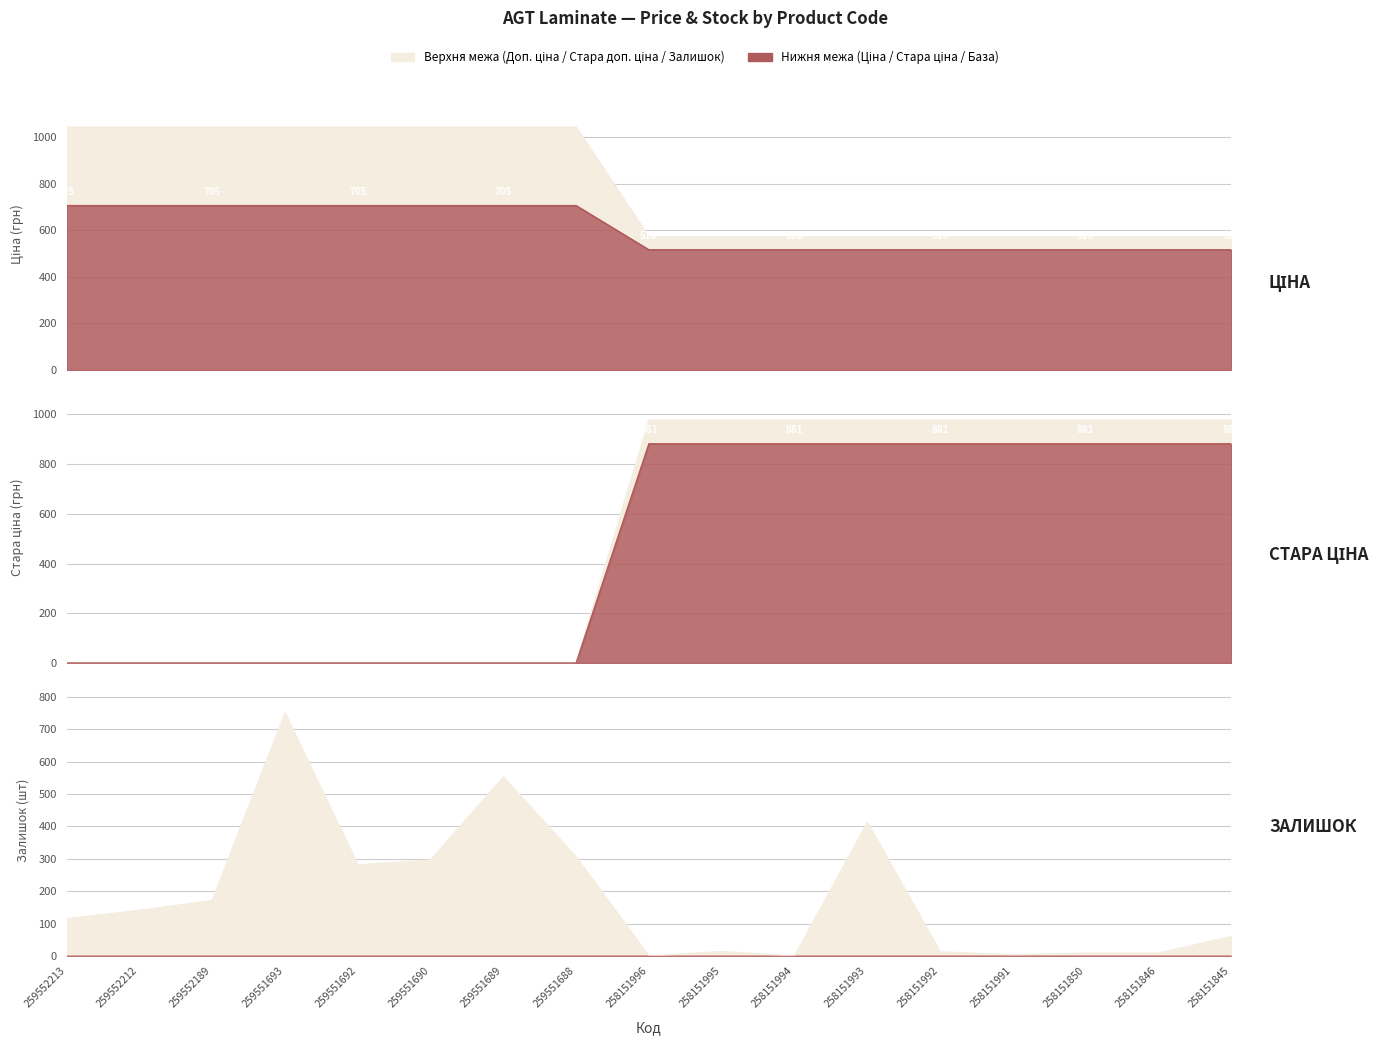

Where does the Стара доп. ціна series first go above 976?

258151996